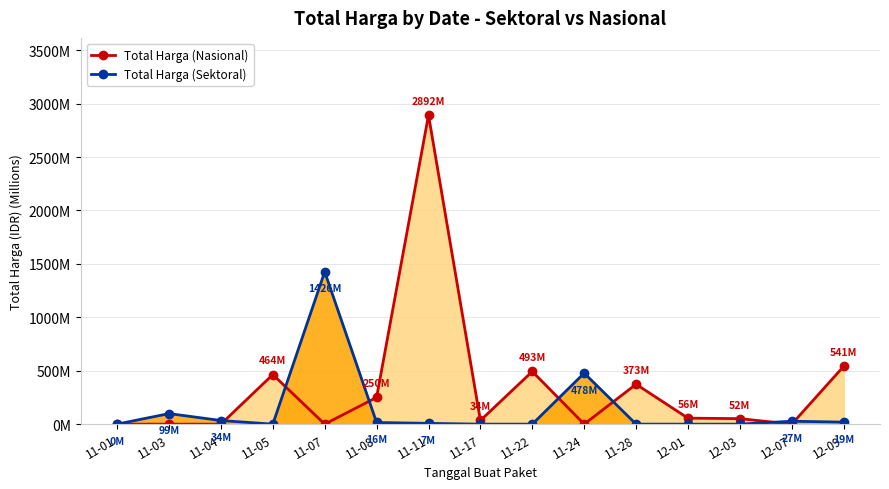

True or false: Total Harga (Nasional) has more than 2 interior local peaks.

True